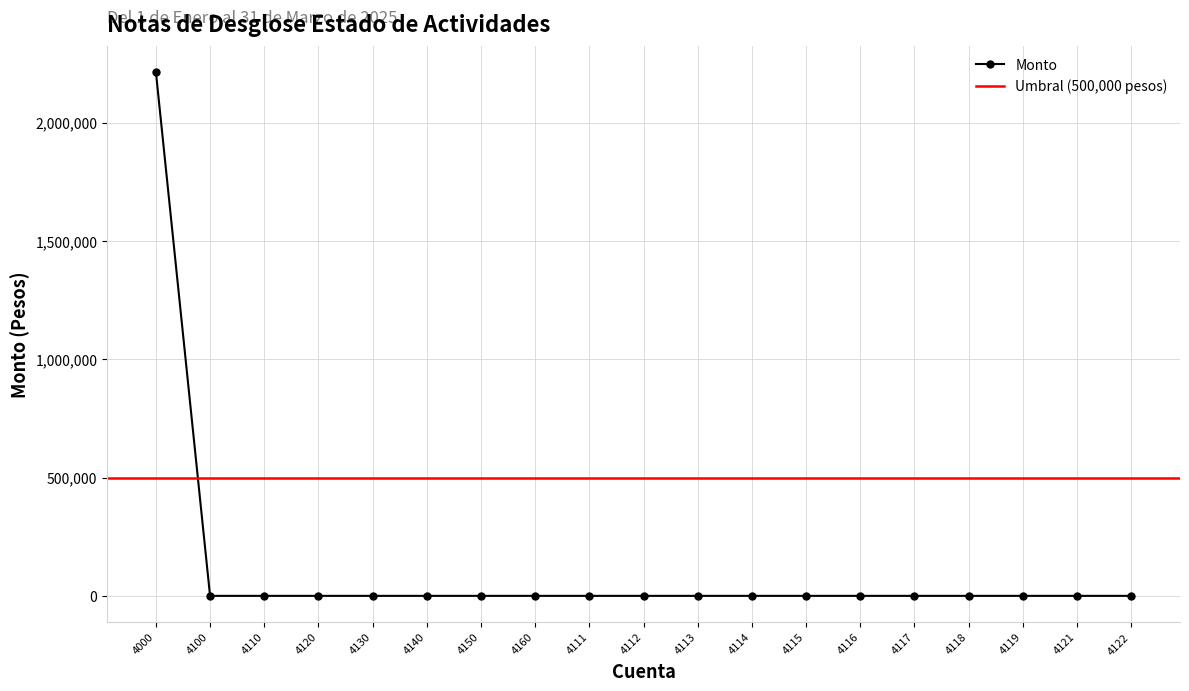

What position from the right is 4150?

13